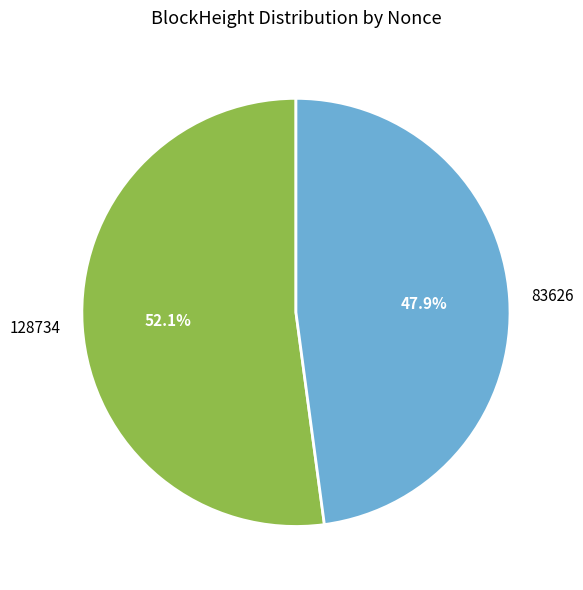

How many segments does this pie chart have?

2